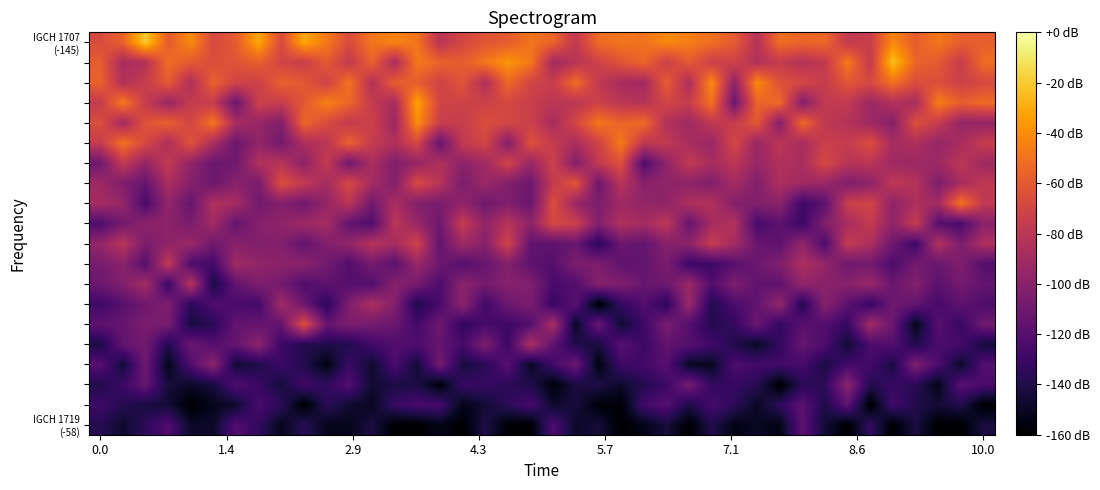

At which category is the sum across all series the highest?

14